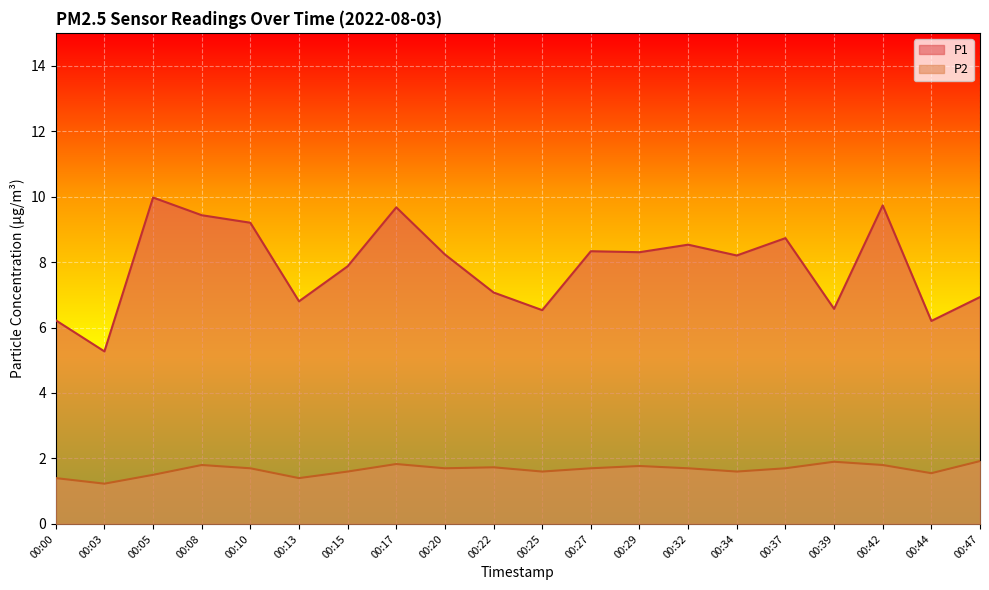

At which category does P2 reach its first local peak?

00:08